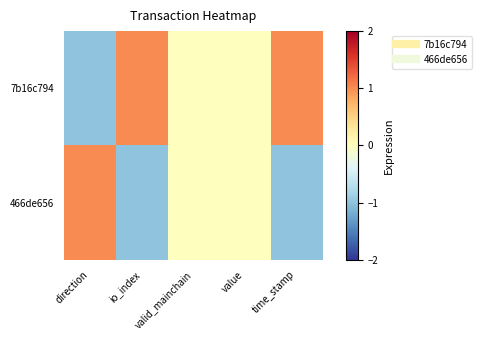

Which series has the largest range (max minus min)?

7b16c794